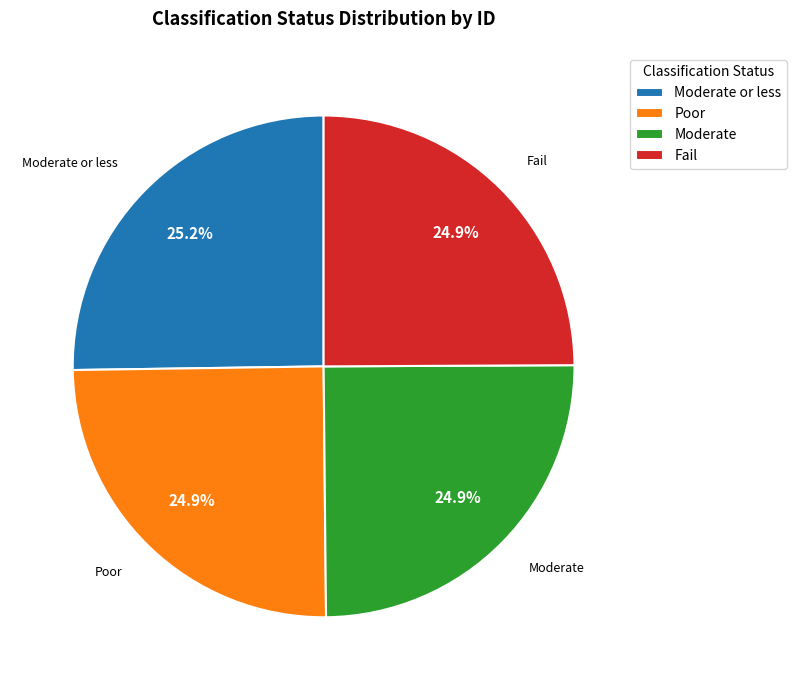

To the nearest percent, what percentage of the pie is Moderate or less?

25%